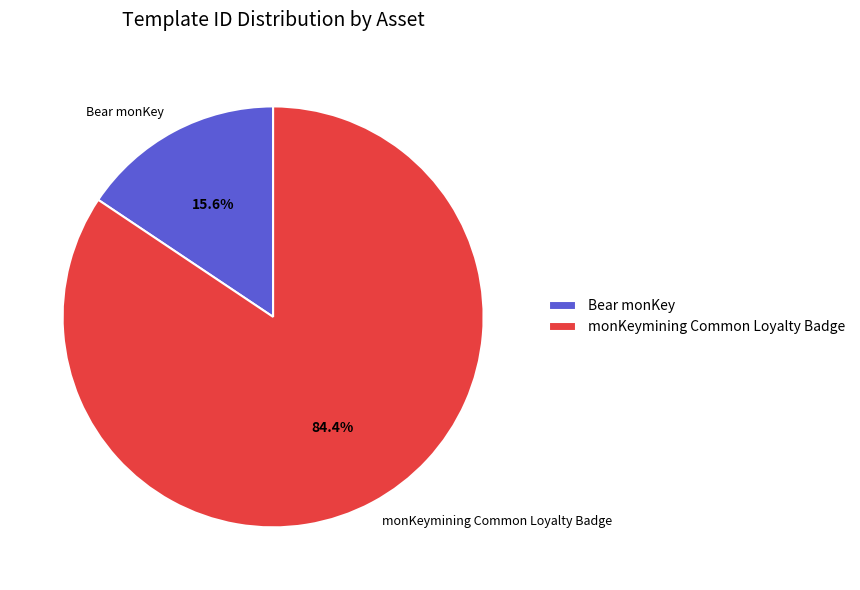

To the nearest percent, what is the combined percentage of monKeymining Common Loyalty Badge and Bear monKey?

100%